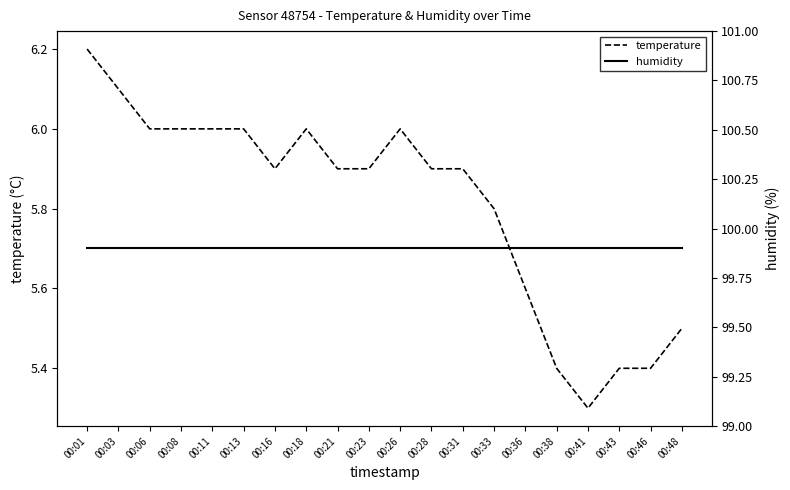

Does the chart have visible grid lines?

No